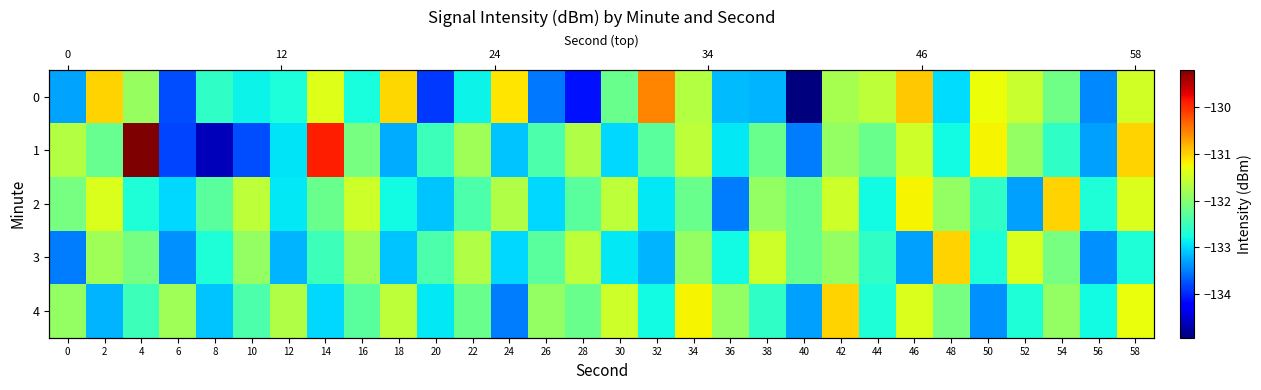

List the series in order of their peak value, lowest first.

2, 3, 4, 0, 1